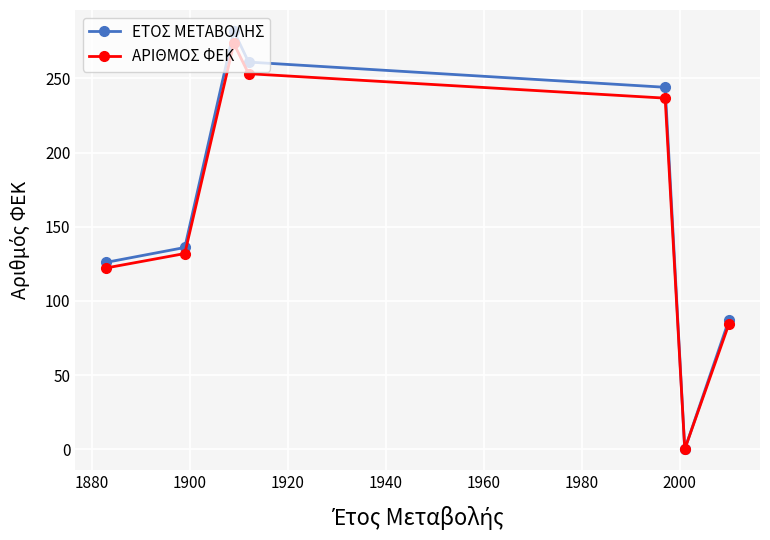

At how many categories does at least one series exceed 228?

3